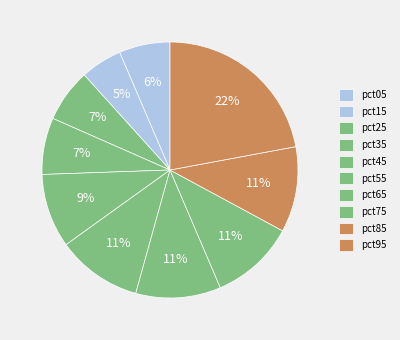

Combined, do pct45 and pct35 account for over 50%?

No